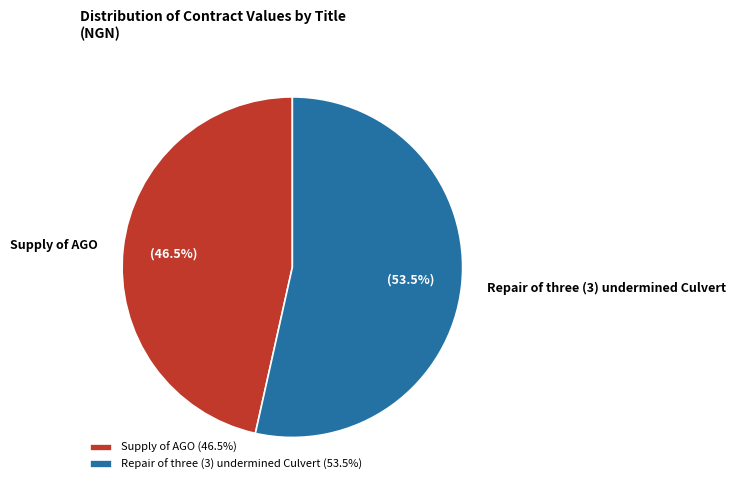

Is there any slice that represents more than half of the pie?

Yes